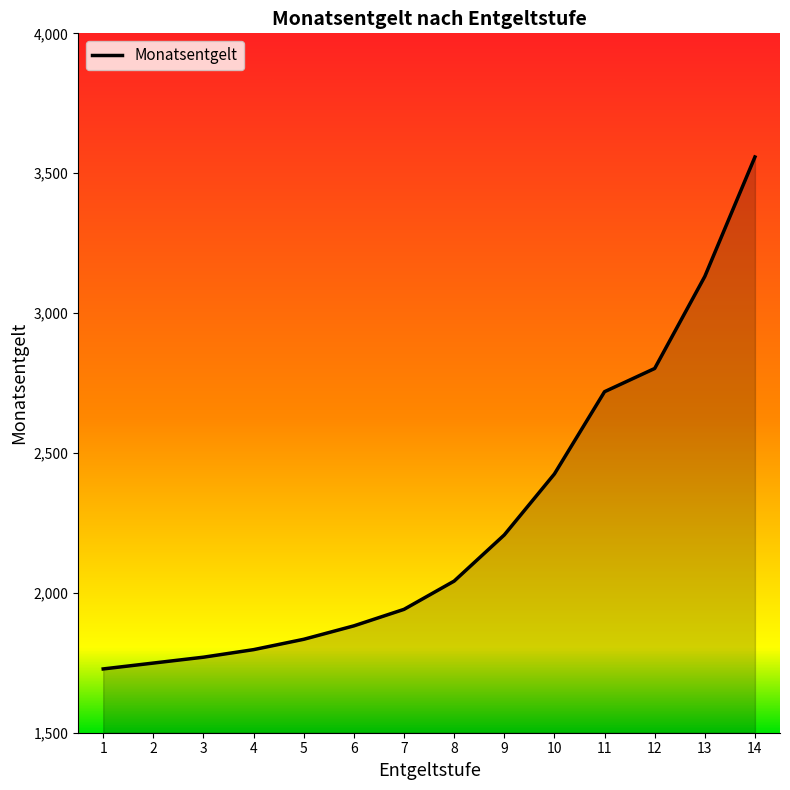

Approximately how many times larger is the value at 6 compared to 5?

1.0